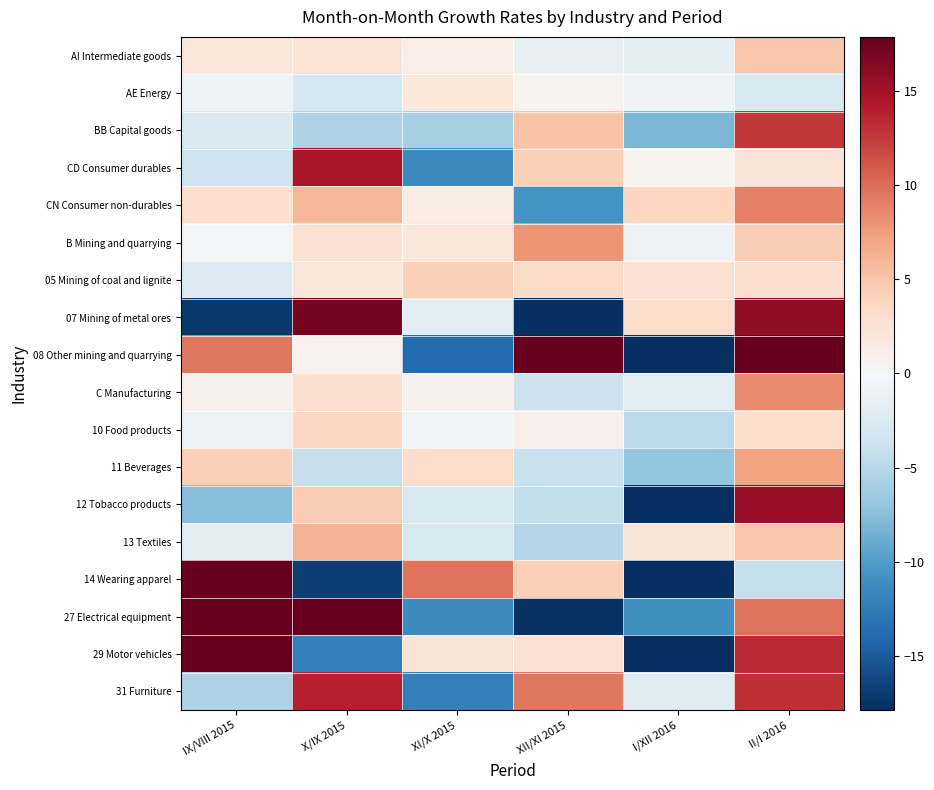

Reading right to left, list all the values displayed in this chart.

AI Intermediate goods: II/I 2016=4.8	I/XII 2016=-1.6	XII/XI 2015=-1.4	XI/X 2015=1.1	X/IX 2015=2.4	IX/VIII 2015=2.2
AE Energy: II/I 2016=-2.7	I/XII 2016=-0.7	XII/XI 2015=0.7	XI/X 2015=1.8	X/IX 2015=-3.0	IX/VIII 2015=-0.8
BB Capital goods: II/I 2016=12.6	I/XII 2016=-8.2	XII/XI 2015=5.0	XI/X 2015=-5.9	X/IX 2015=-5.5	IX/VIII 2015=-2.5
CD Consumer durables: II/I 2016=2.3	I/XII 2016=0.5	XII/XI 2015=4.3	XI/X 2015=-11.4	X/IX 2015=14.7	IX/VIII 2015=-3.6
CN Consumer non-durables: II/I 2016=9.0	I/XII 2016=3.8	XII/XI 2015=-10.7	XI/X 2015=1.3	X/IX 2015=5.9	IX/VIII 2015=3.0
B Mining and quarrying: II/I 2016=4.6	I/XII 2016=-0.9	XII/XI 2015=7.9	XI/X 2015=2.0	X/IX 2015=2.8	IX/VIII 2015=-0.2
05 Mining of coal and lignite: II/I 2016=3.0	I/XII 2016=2.8	XII/XI 2015=3.4	XI/X 2015=4.2	X/IX 2015=2.1	IX/VIII 2015=-2.3
07 Mining of metal ores: II/I 2016=15.8	I/XII 2016=3.2	XII/XI 2015=-23.1	XI/X 2015=-2.0	X/IX 2015=17.1	IX/VIII 2015=-17.3
08 Other mining and quarrying: II/I 2016=18.6	I/XII 2016=-26.7	XII/XI 2015=31.2	XI/X 2015=-13.8	X/IX 2015=0.6	IX/VIII 2015=9.4
C Manufacturing: II/I 2016=8.4	I/XII 2016=-1.9	XII/XI 2015=-3.9	XI/X 2015=0.7	X/IX 2015=2.9	IX/VIII 2015=0.8
10 Food products: II/I 2016=3.1	I/XII 2016=-4.8	XII/XI 2015=0.9	XI/X 2015=-0.5	X/IX 2015=3.7	IX/VIII 2015=-1.1
11 Beverages: II/I 2016=7.2	I/XII 2016=-7.0	XII/XI 2015=-4.0	XI/X 2015=3.3	X/IX 2015=-4.1	IX/VIII 2015=4.2
12 Tobacco products: II/I 2016=15.6	I/XII 2016=-22.6	XII/XI 2015=-4.4	XI/X 2015=-2.9	X/IX 2015=4.6	IX/VIII 2015=-7.7
13 Textiles: II/I 2016=4.8	I/XII 2016=2.3	XII/XI 2015=-5.3	XI/X 2015=-2.9	X/IX 2015=6.1	IX/VIII 2015=-1.8
14 Wearing apparel: II/I 2016=-4.3	I/XII 2016=-18.3	XII/XI 2015=4.3	XI/X 2015=9.8	X/IX 2015=-16.9	IX/VIII 2015=56.0
27 Electrical equipment: II/I 2016=9.7	I/XII 2016=-11.0	XII/XI 2015=-17.7	XI/X 2015=-11.4	X/IX 2015=19.9	IX/VIII 2015=21.2
29 Motor vehicles: II/I 2016=13.4	I/XII 2016=-18.9	XII/XI 2015=2.7	XI/X 2015=2.4	X/IX 2015=-12.3	IX/VIII 2015=20.0
31 Furniture: II/I 2016=13.1	I/XII 2016=-2.2	XII/XI 2015=9.4	XI/X 2015=-12.3	X/IX 2015=13.9	IX/VIII 2015=-5.6